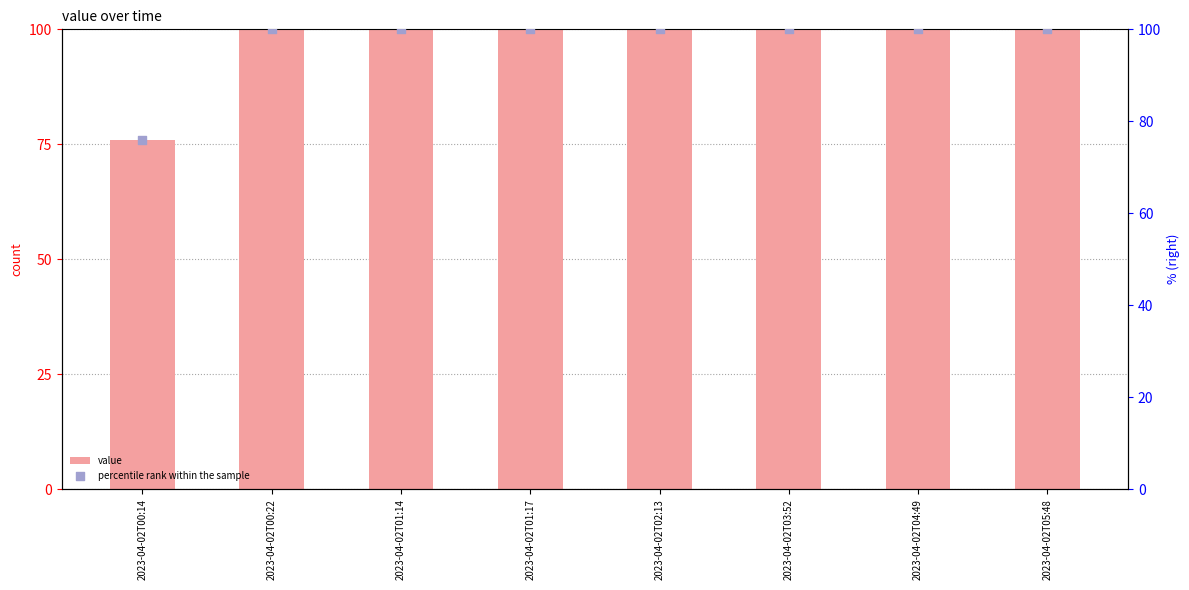

At how many categories does at least one series exceed 94?

7